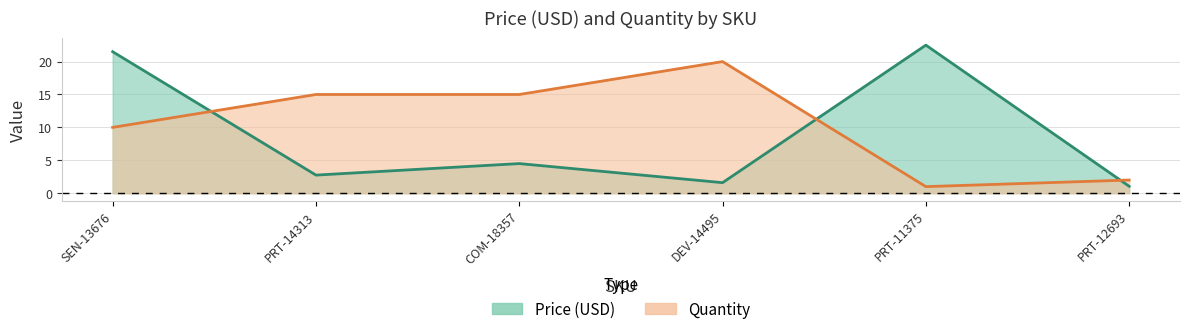

At which category does Price (USD) reach its first local valley?

PRT-14313